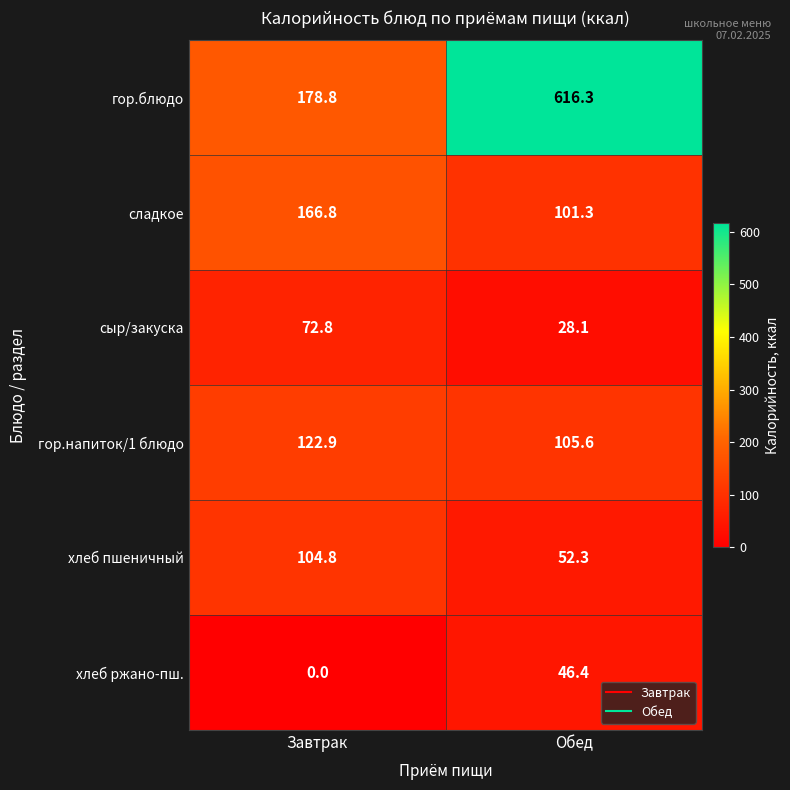

Count the number of data series in this chart.

6